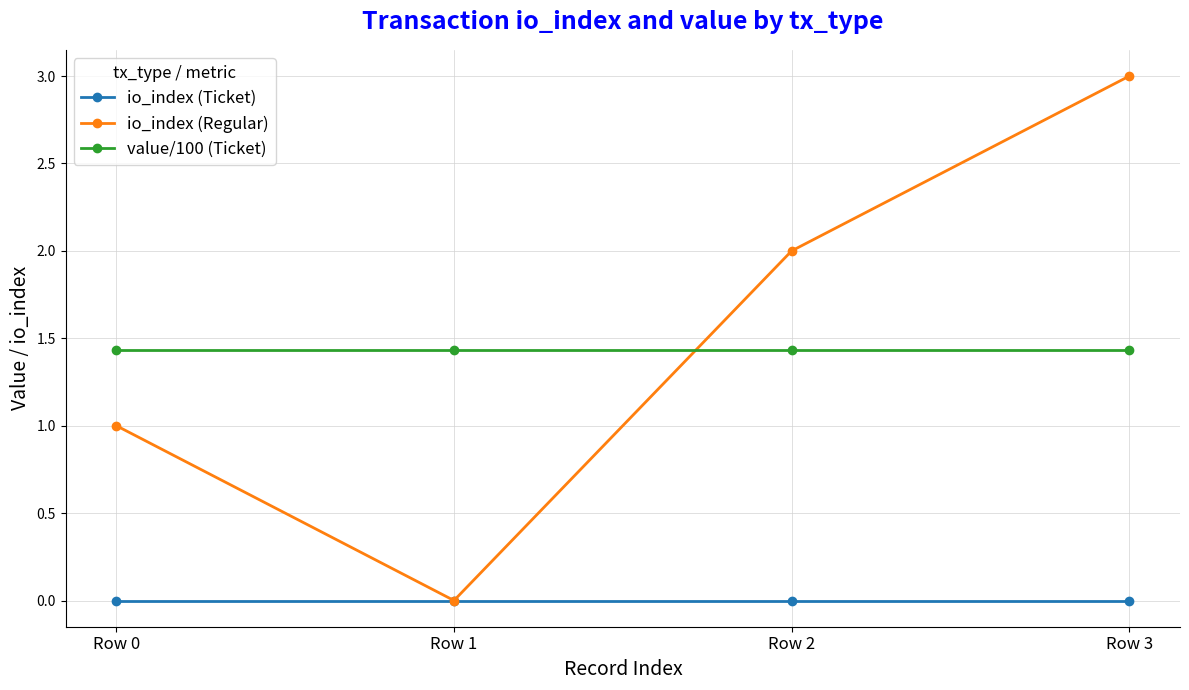

What is the highest value of the io_index (Regular) series?

3.0